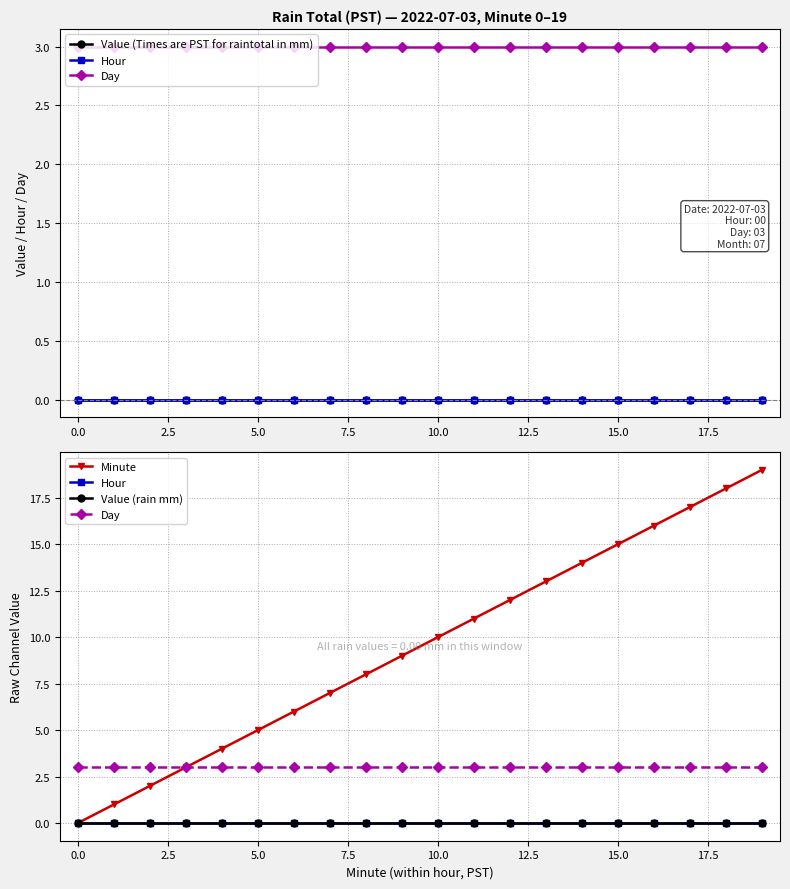

True or false: Value (Times are PST for raintotal in mm) and Value (rain mm) intersect in this chart.

False